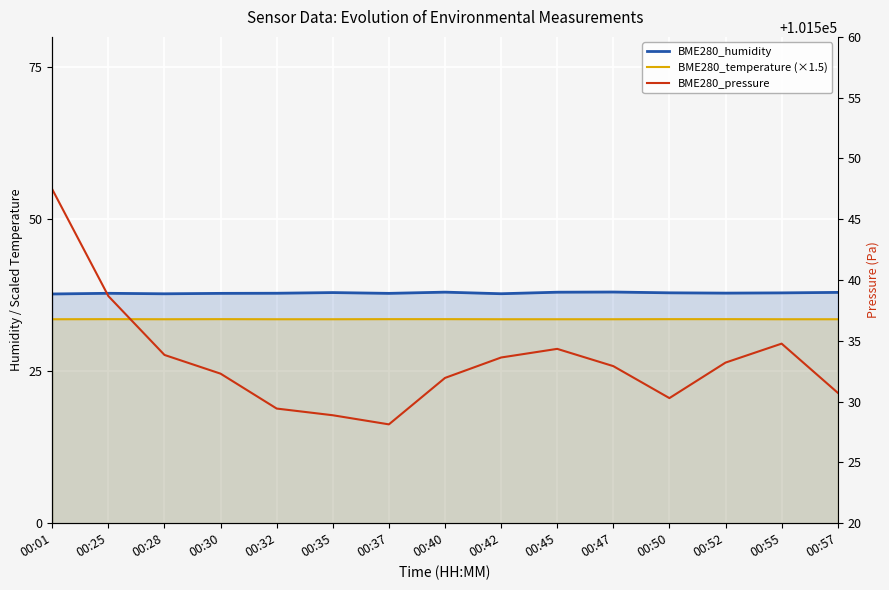

True or false: BME280_humidity has a value of 26.4 at 00:35.

False